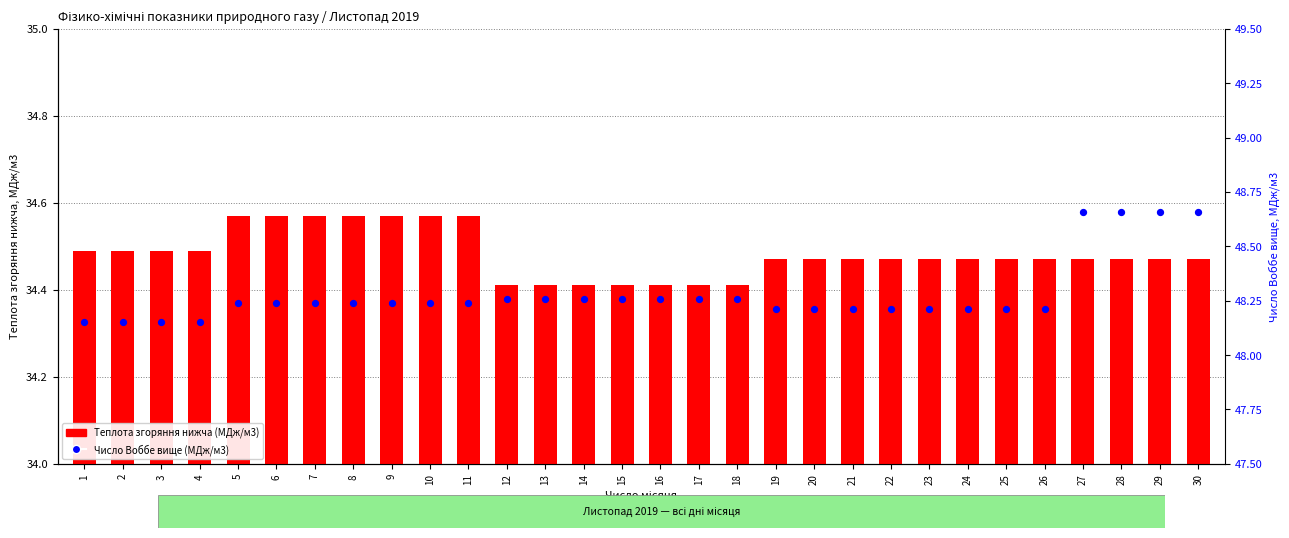

Which series reaches the minimum Y coordinate?

Теплота згоряння нижча (МДж/м3)